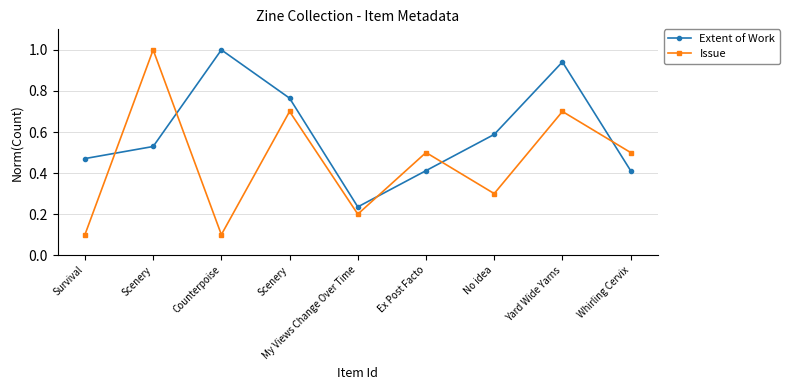

Does the chart display data point markers on the line(s)?

Yes